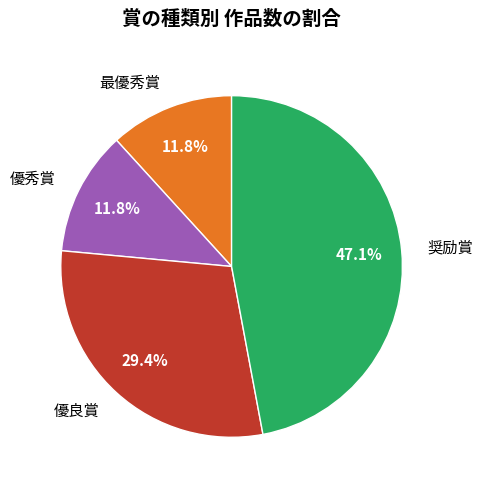

True or false: 優秀賞 accounts for 12% of the total.

True